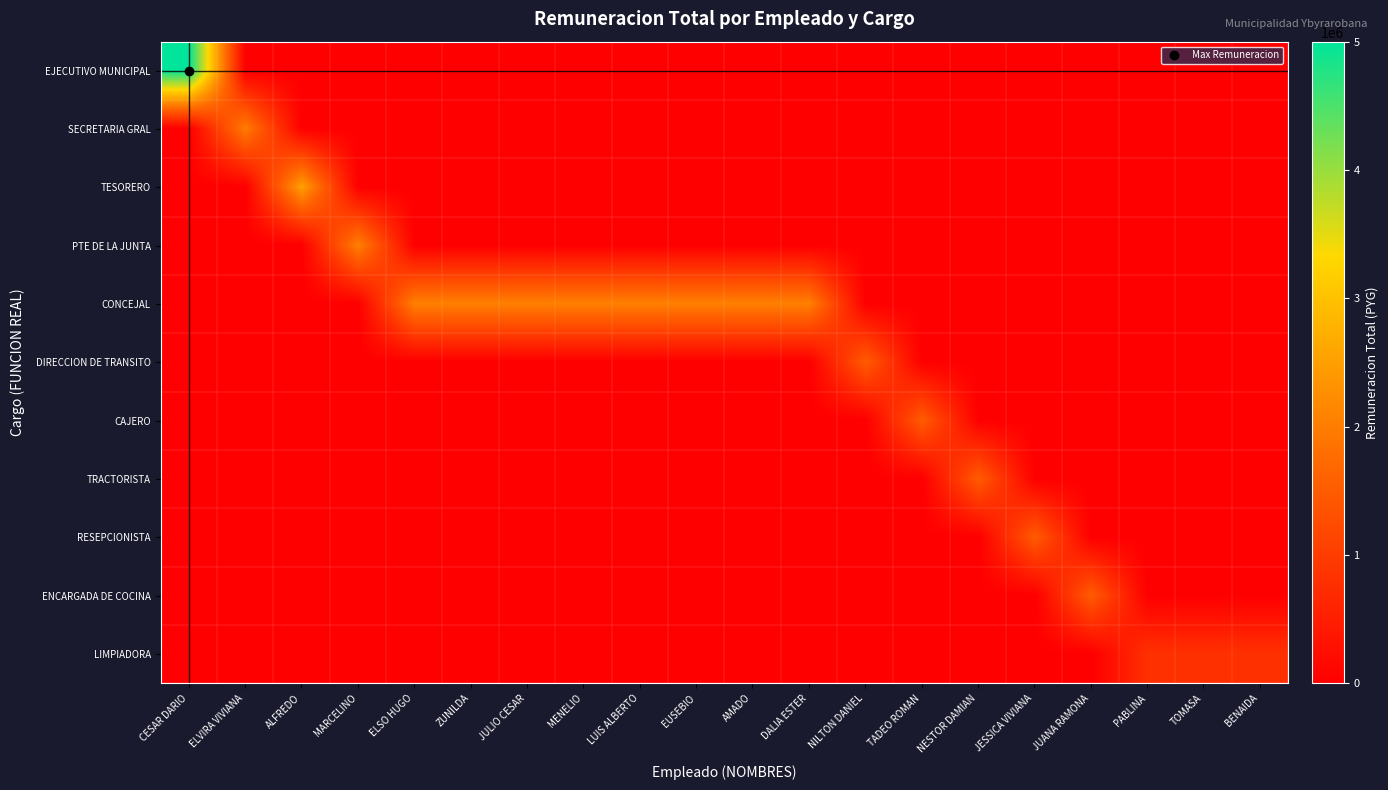

Rank the series by their maximum value, from highest to lowest.

EJECUTIVO MUNICIPAL, TESORERO, PTE DE LA JUNTA, CONCEJAL, SECRETARIA GRAL, DIRECCION DE TRANSITO, CAJERO, TRACTORISTA, RESEPCIONISTA, ENCARGADA DE COCINA, LIMPIADORA